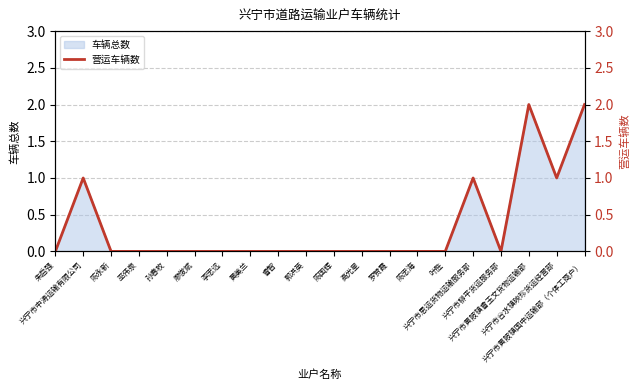

Does the chart have visible grid lines?

Yes